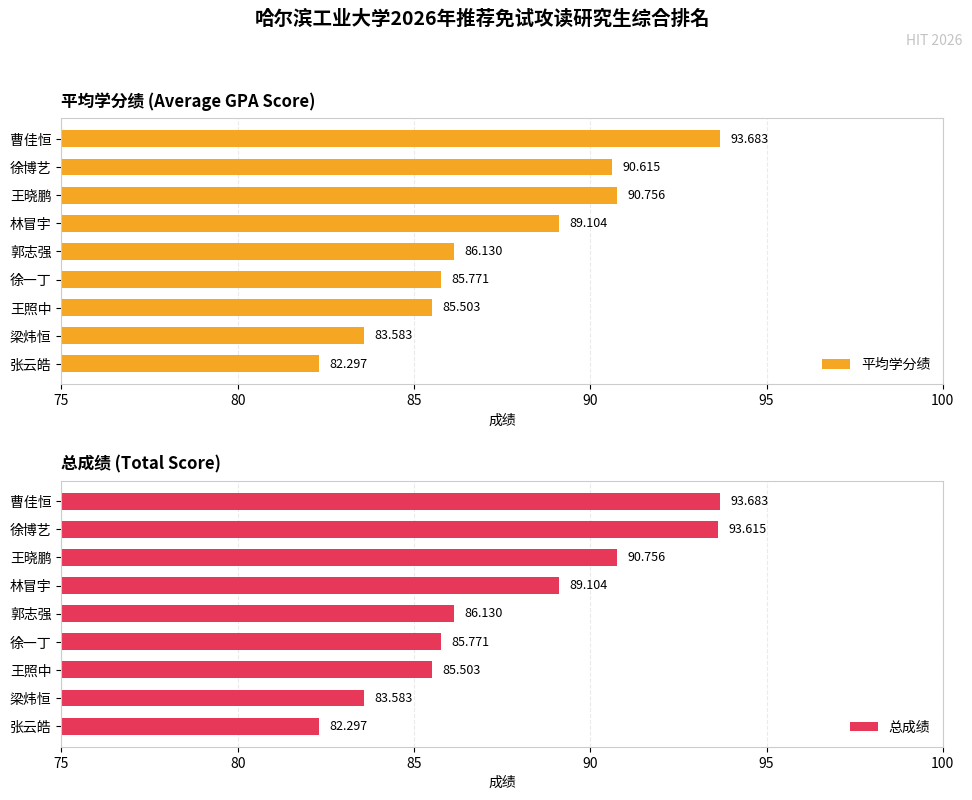

Is it true that 总成绩 equals 85.8 at 徐一丁?

True